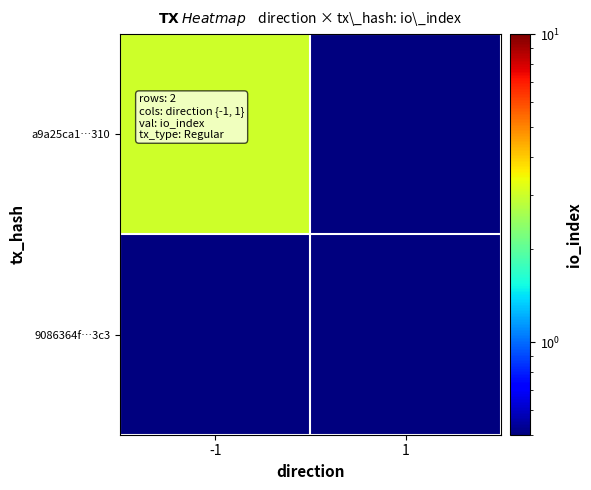

What is the greatest value displayed?

3.0